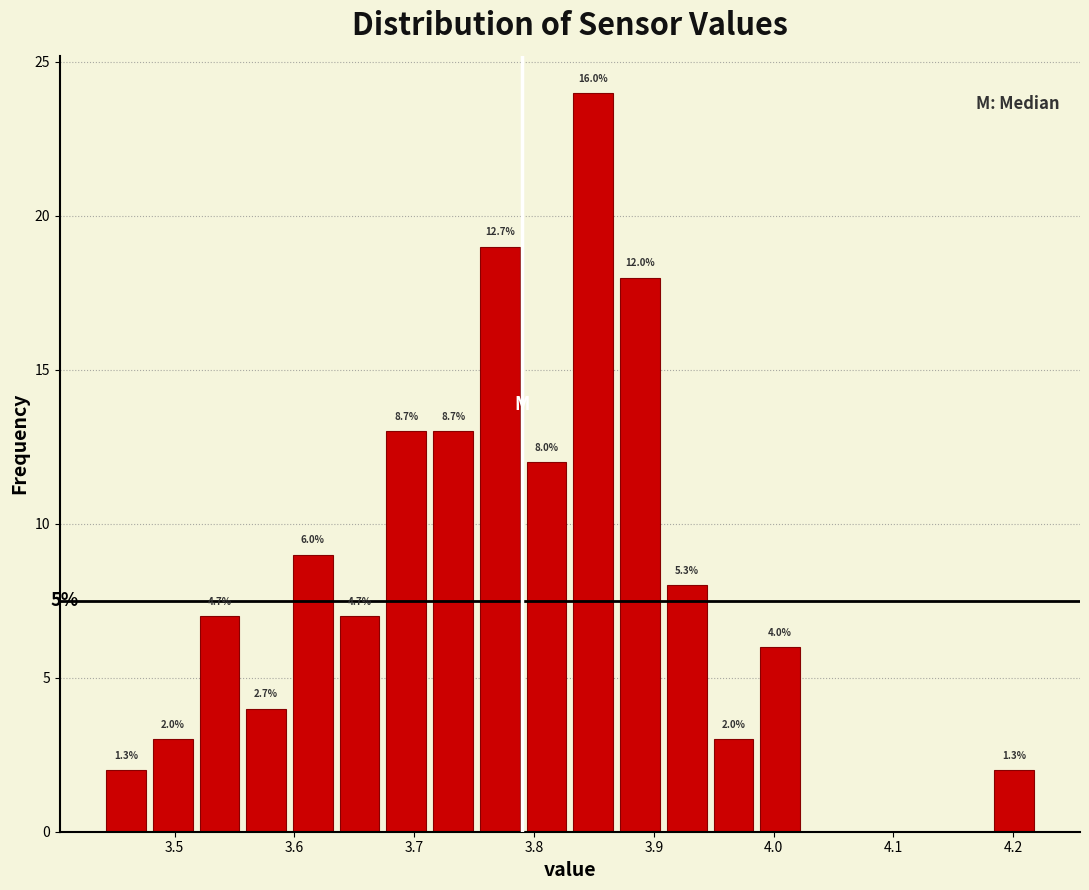

Around what value on the x-axis is the tallest bar? Give the approximate position of its centre, as read against the axis.

3.85